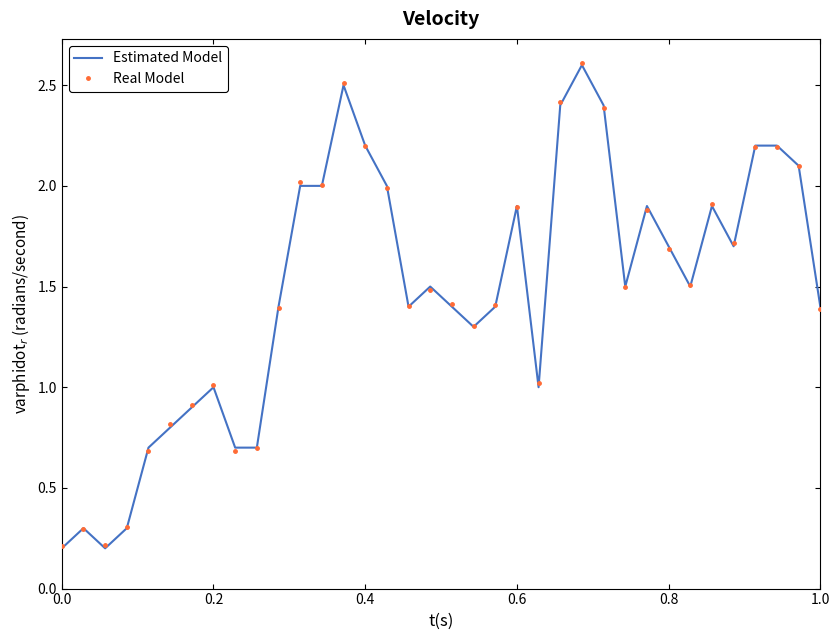

What is the maximum value shown in the chart?

2.6